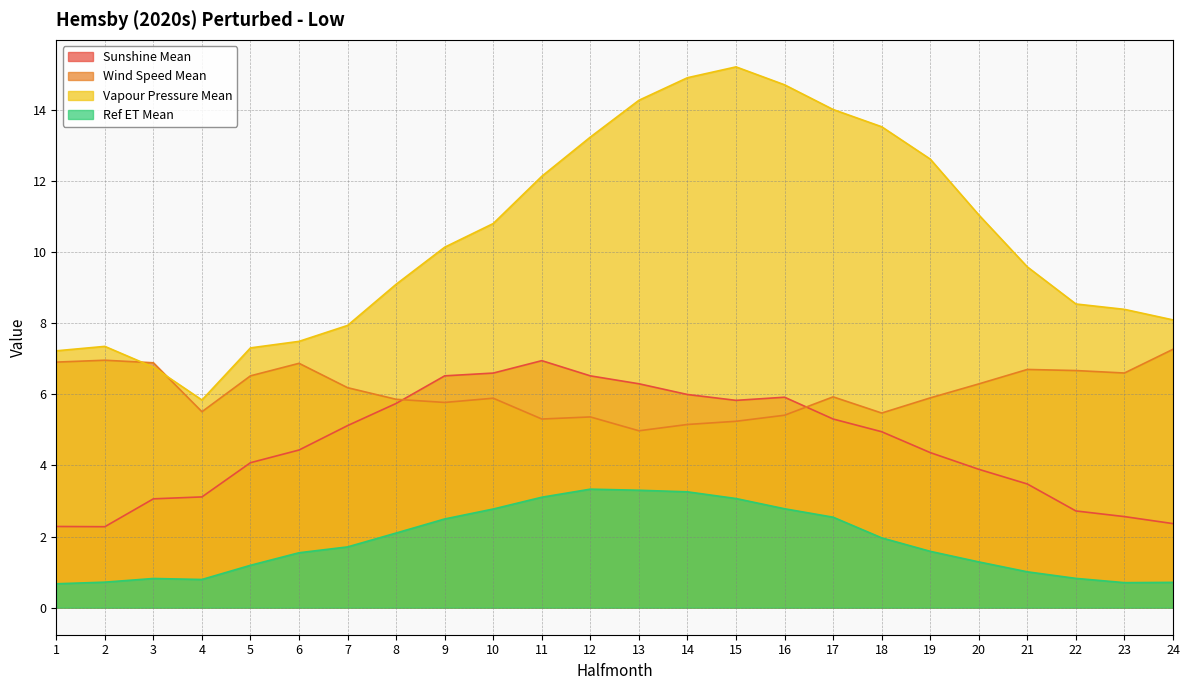

Does the chart display data point markers on the line(s)?

No